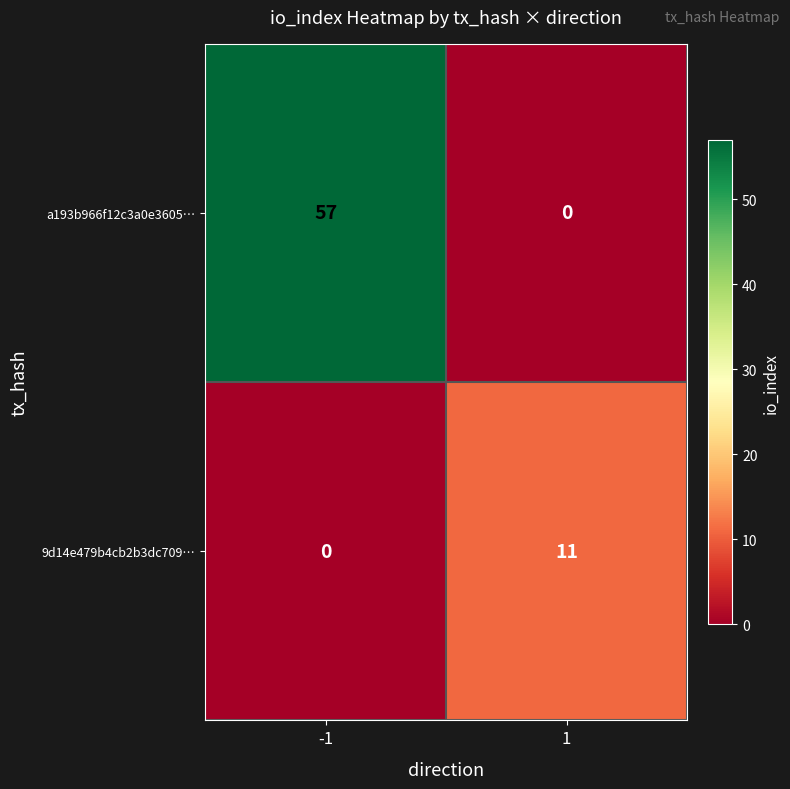

List the series in order of their overall mean, highest first.

a193b966f12c3a0e3605…, 9d14e479b4cb2b3dc709…